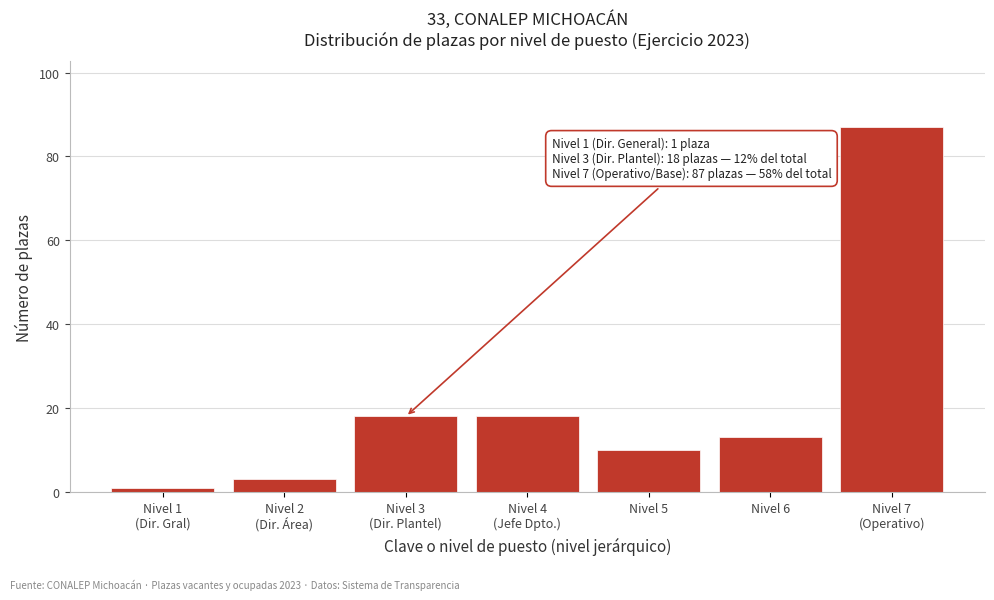

Reading right to left, transcribe all the data shown in this chart.

87	13	10	18	18	3	1